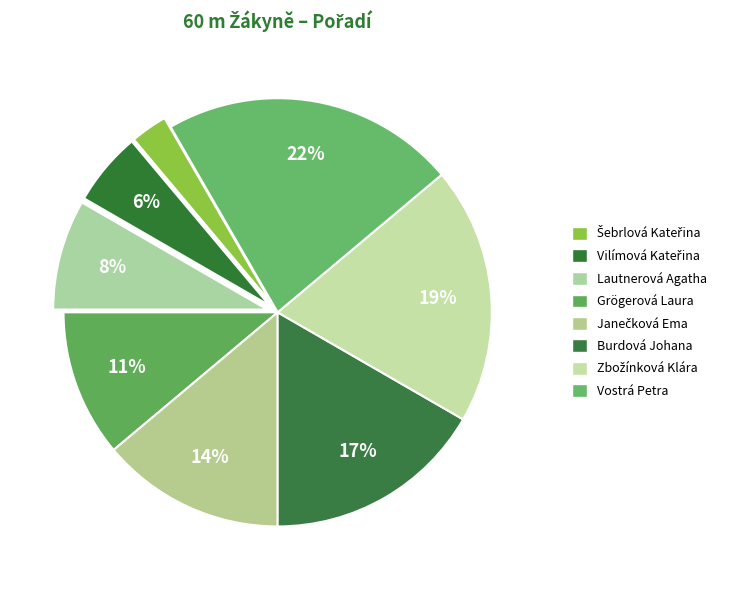

How many segments does this pie chart have?

8